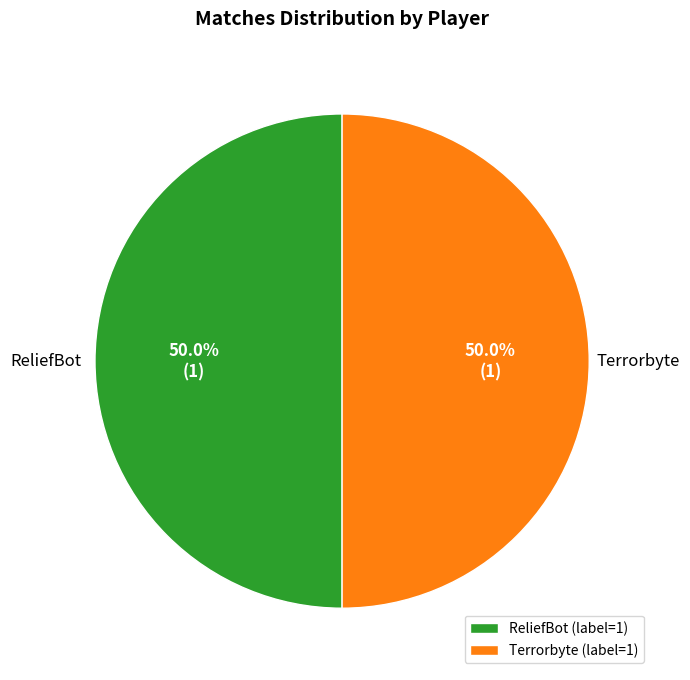

Is it true that ReliefBot is 99% of the pie?

False